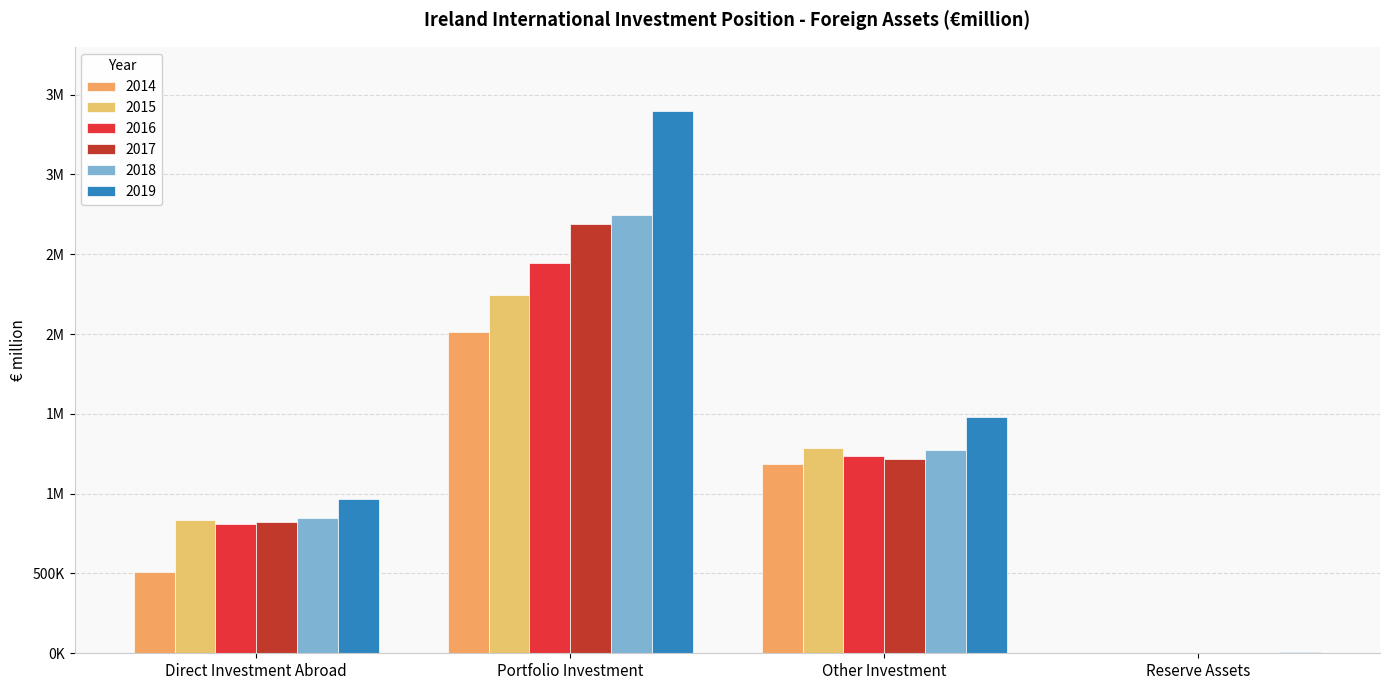

What is the sum of the 2015 values at Portfolio Investment and Reserve Assets?

2248776